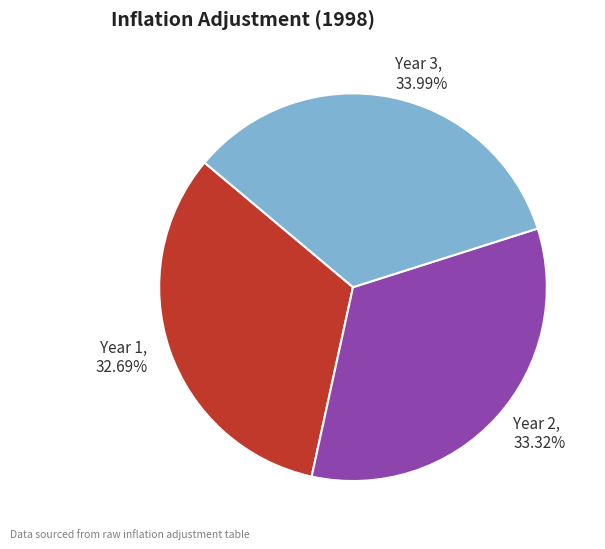

True or false: Year 3 accounts for 34% of the total.

True